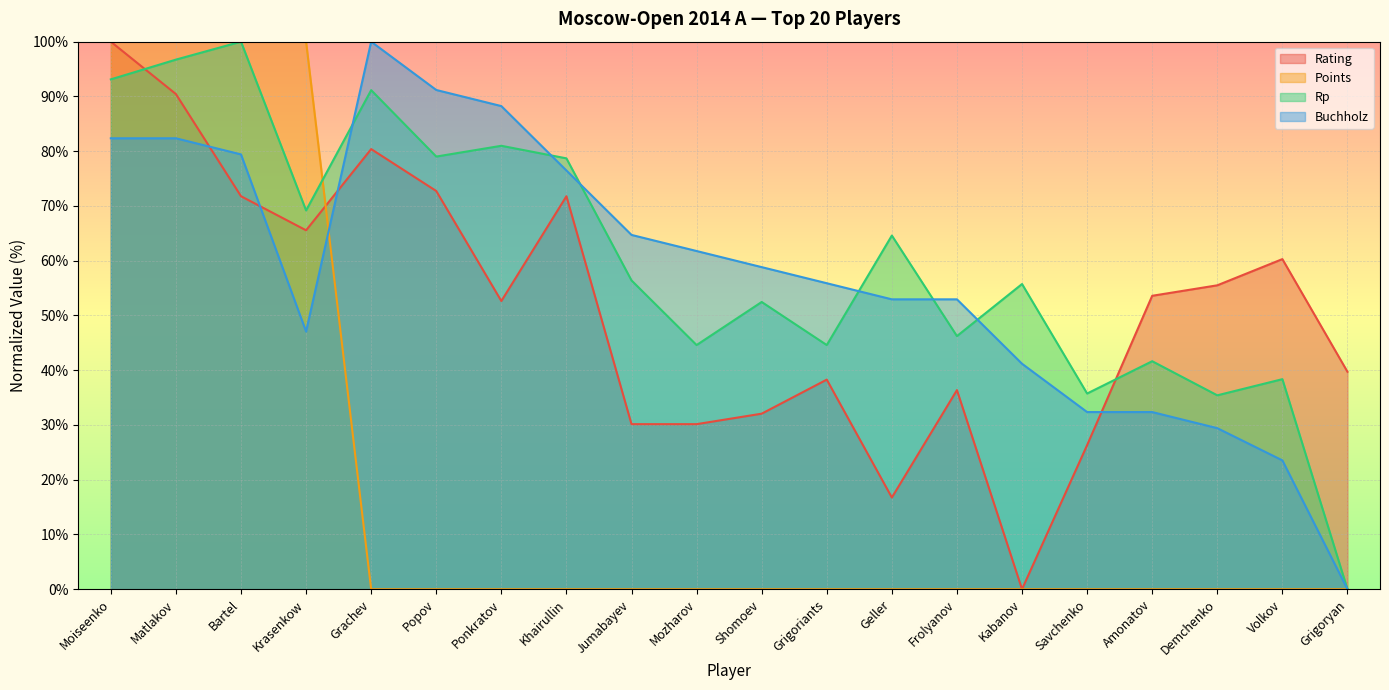

What is the total value across all series at Volkov?

122.2